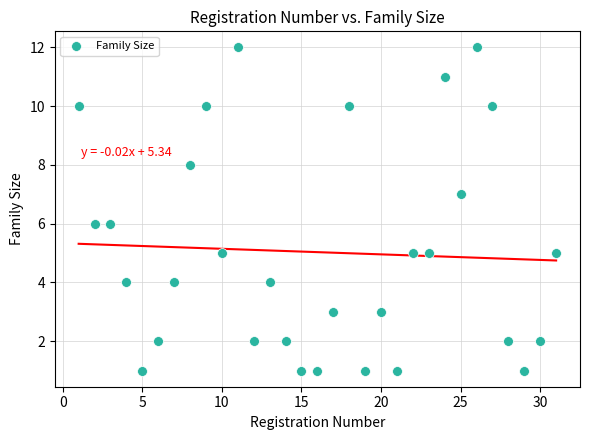

What is the range of Y values (max minus min)?

11